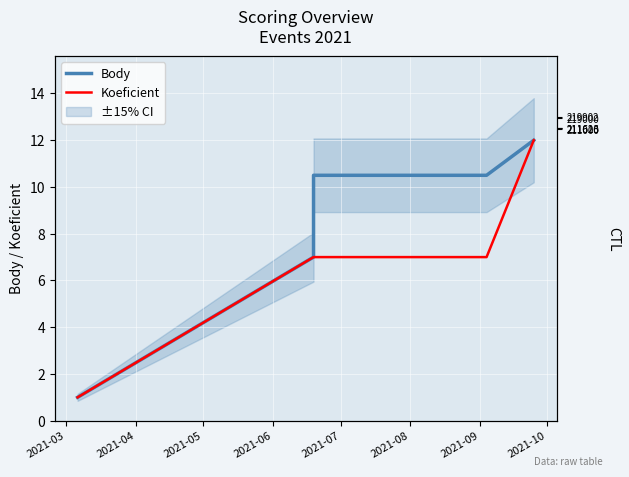

True or false: Koeficient has more than 1 points higher than both neighbors.

False